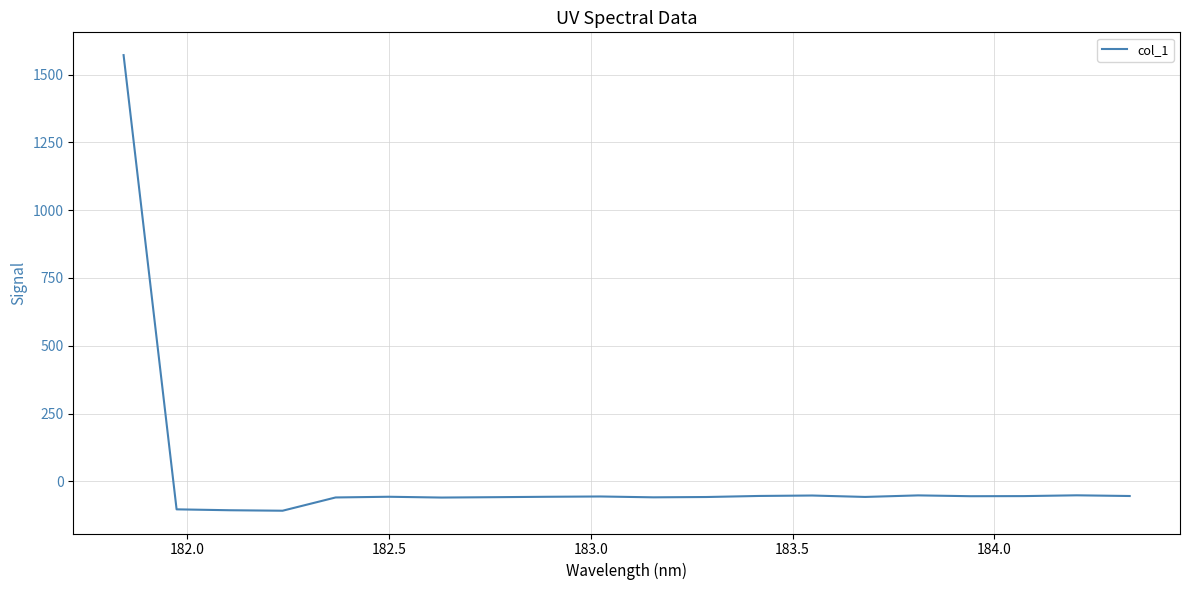

What is the difference between the maximum and minimum values?

1679.5